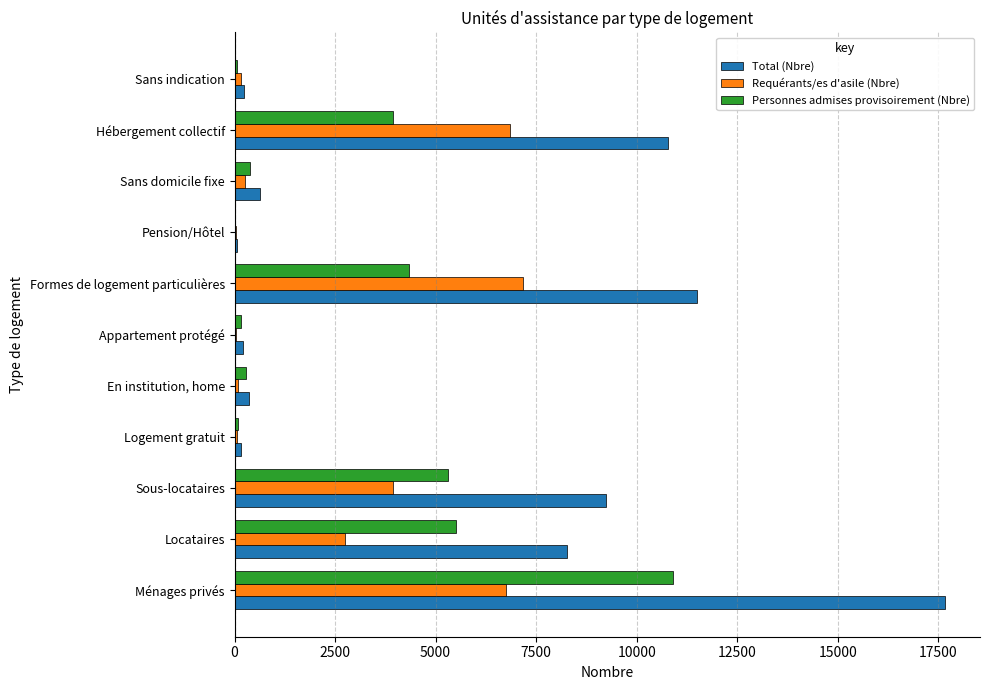

At which label does Total (Nbre) reach its peak?

Ménages privés